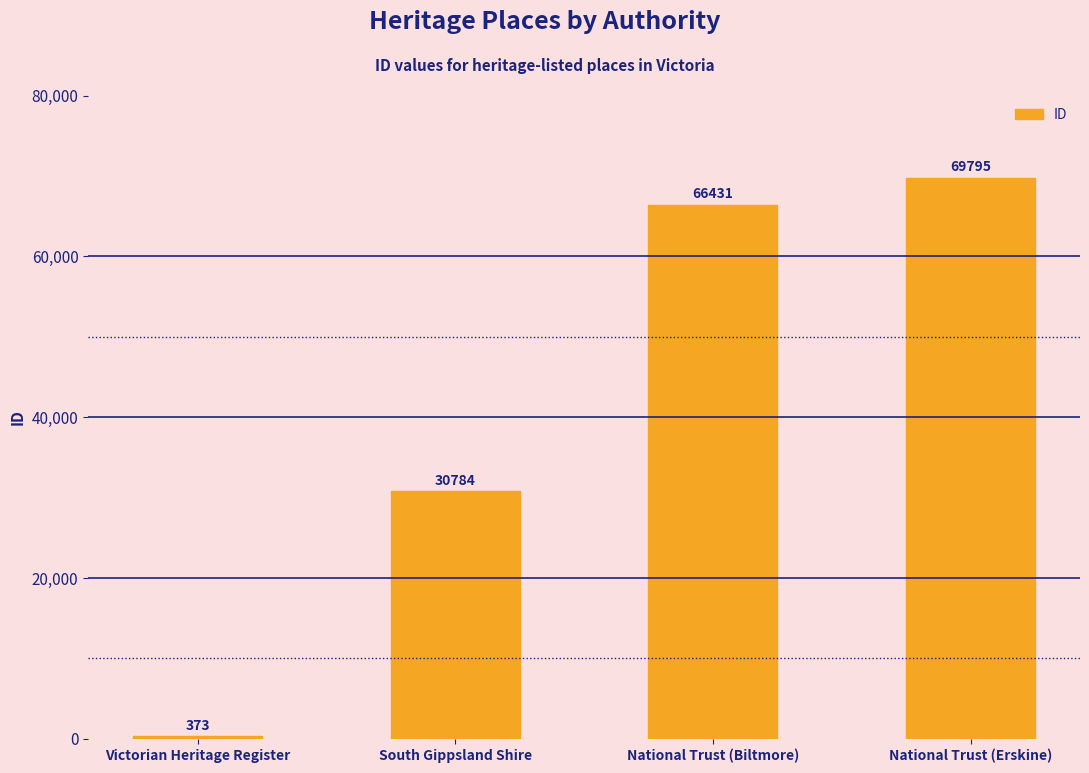

Which has a higher value, Victorian Heritage Register or South Gippsland Shire?

South Gippsland Shire